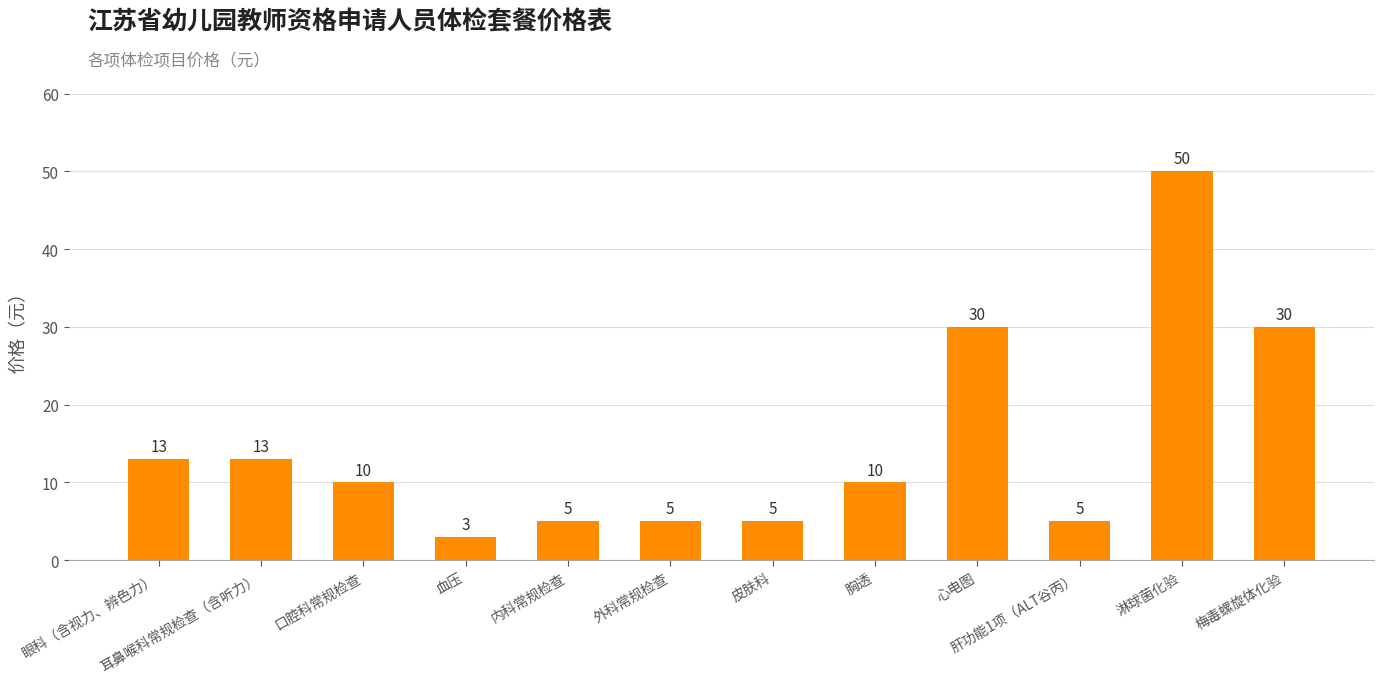

What is the greatest value displayed?

50